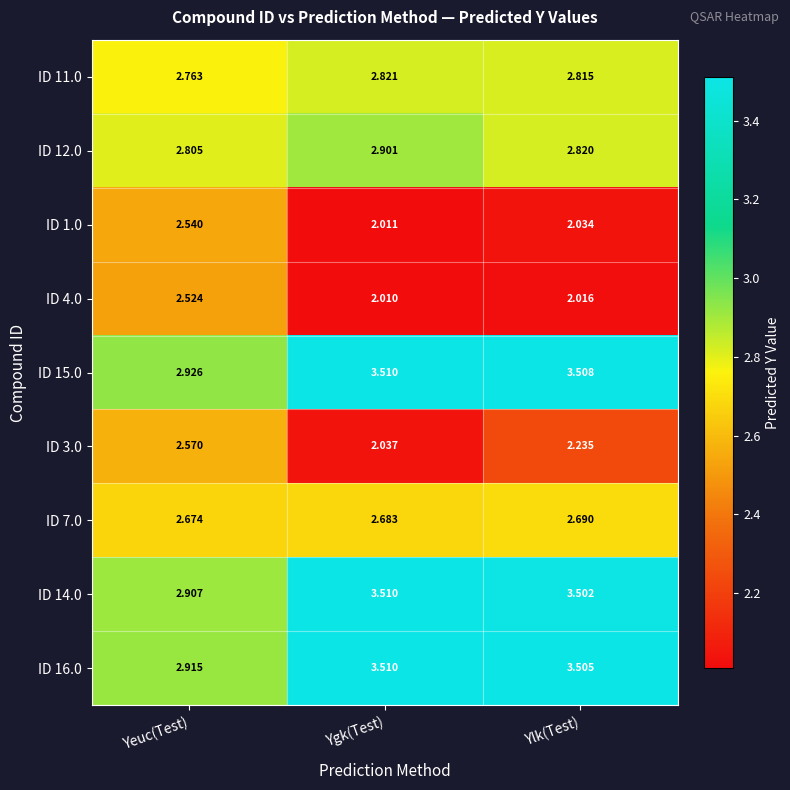

Which category has the lowest value across all series?

Ygk(Test)